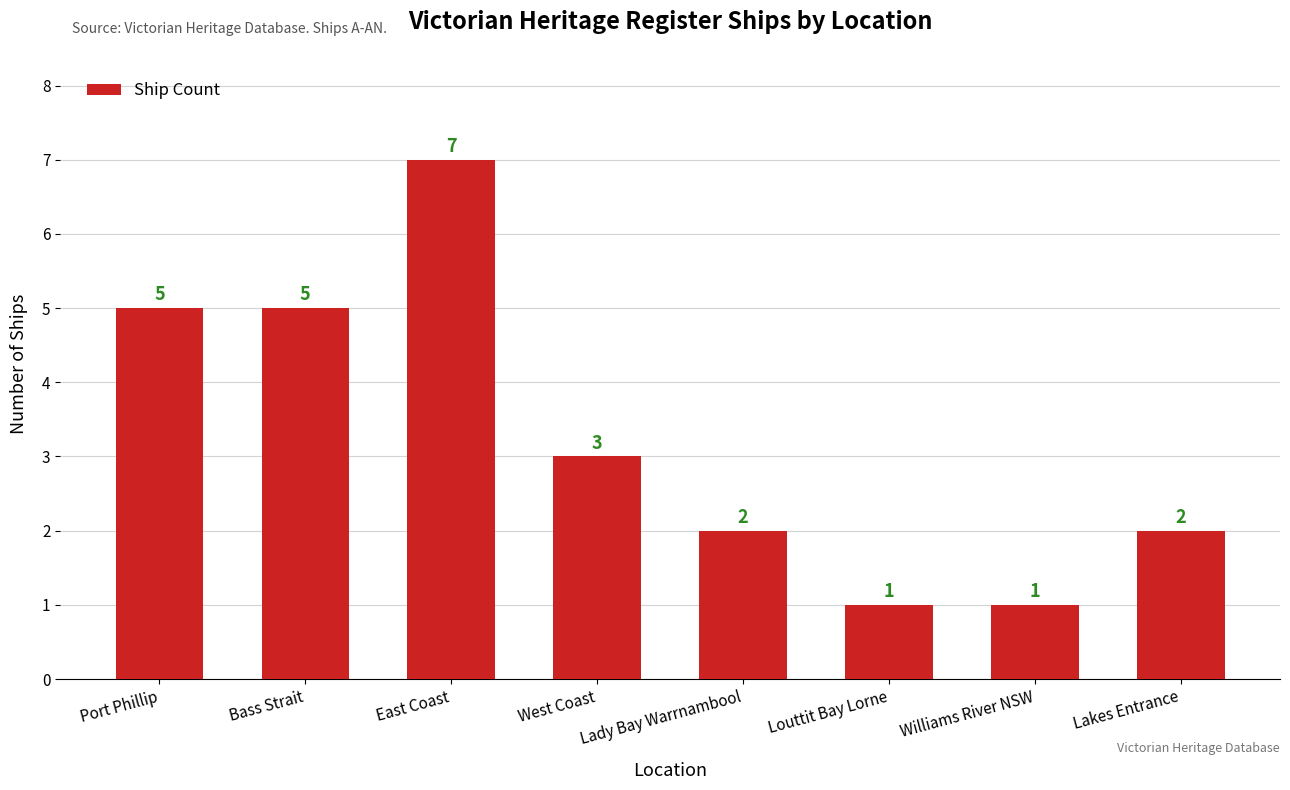

Where does the data first go above 3?

Port Phillip